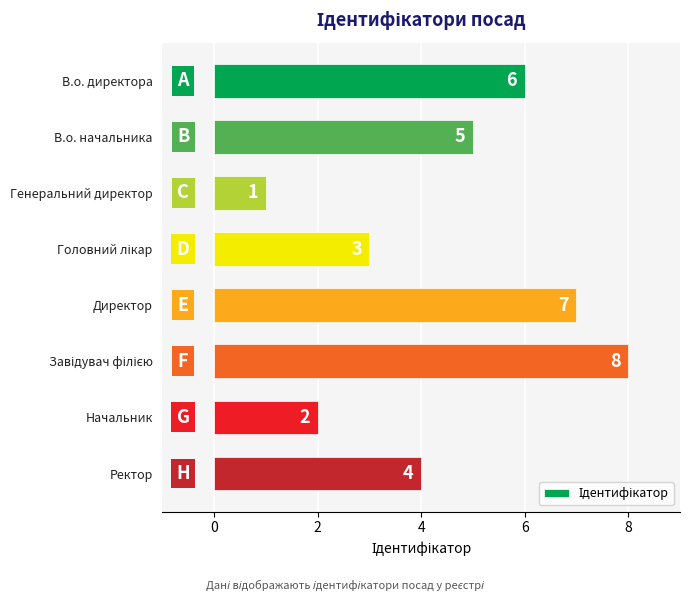

What is the change in value from Начальник to В.о. директора?

+4